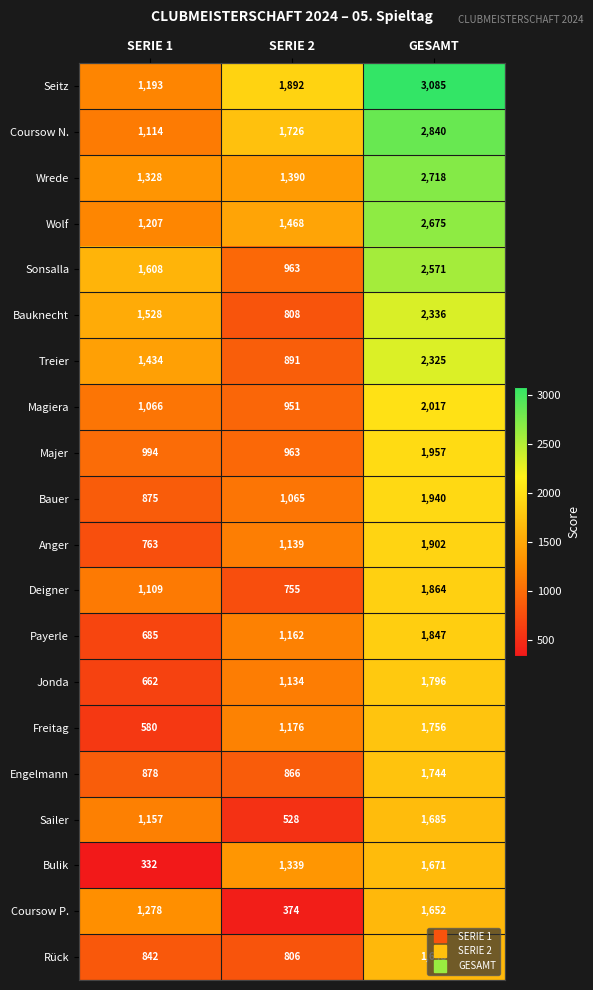

What is the maximum value shown in the chart?

3085